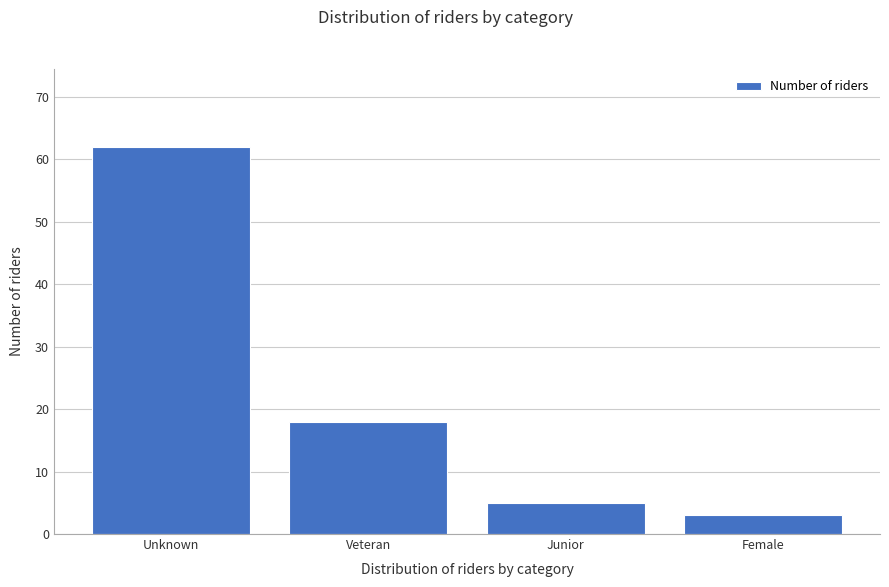

Reading right to left, list all the values displayed in this chart.

3	5	18	62